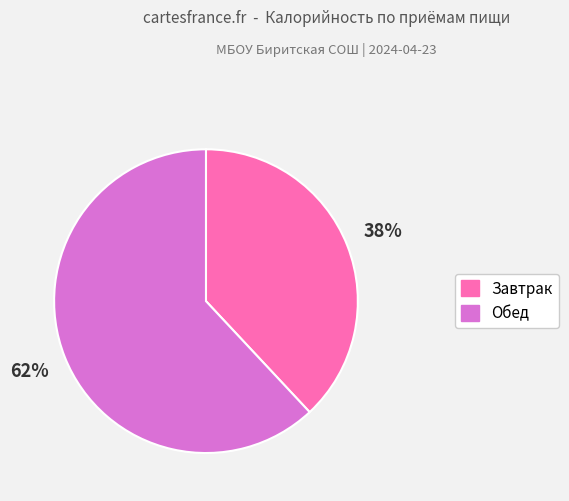

True or false: Завтрак accounts for 31% of the total.

False